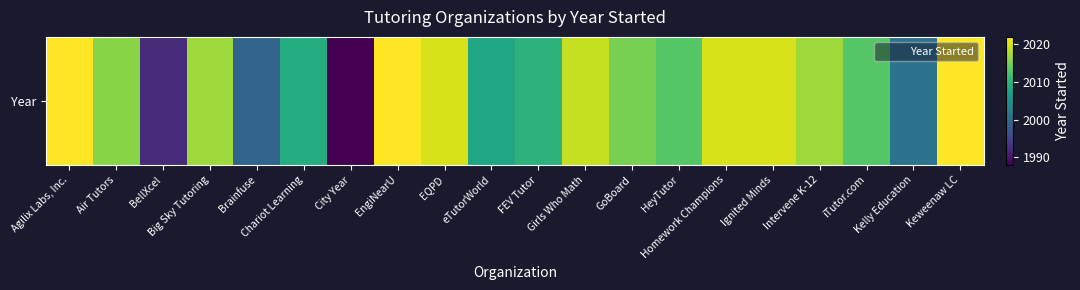

Reading left to right, extract all data points from this chart.

2022	2016	1992	2017	1999	2009	1988	2022	2020	2008	2010	2019	2015	2013	2020	2020	2017	2013	2001	2022